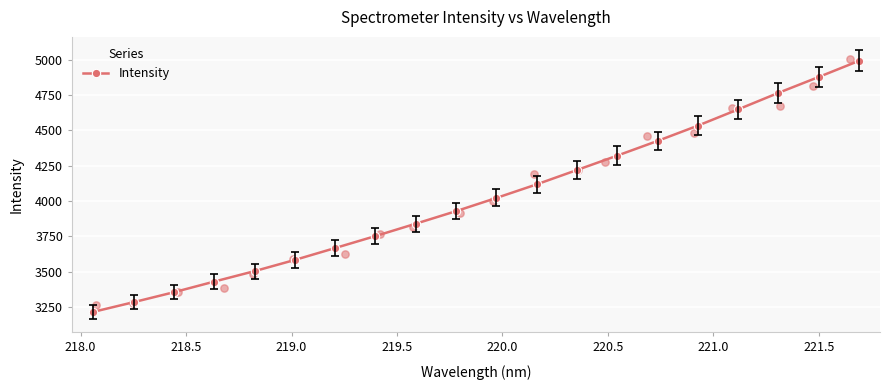

What is the maximum value for Intensity?

4992.8